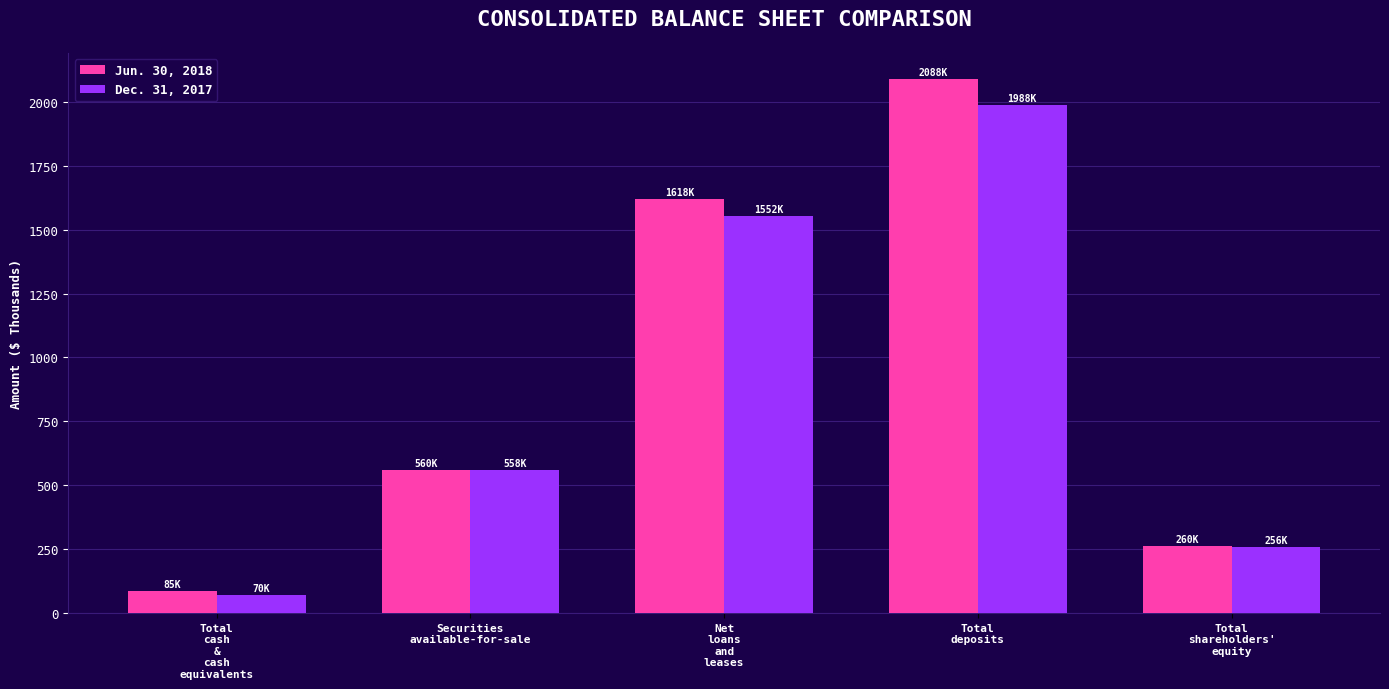

Reading left to right, transcribe all the data shown in this chart.

Jun. 30, 2018: Total
cash
&
cash
equivalents=85.1	Securities
available-for-sale=560.0	Net
loans
and
leases=1618.1	Total
deposits=2087.9	Total
shareholders'
equity=260.2
Dec. 31, 2017: Total
cash
&
cash
equivalents=70.1	Securities
available-for-sale=558.3	Net
loans
and
leases=1551.6	Total
deposits=1988.4	Total
shareholders'
equity=255.9